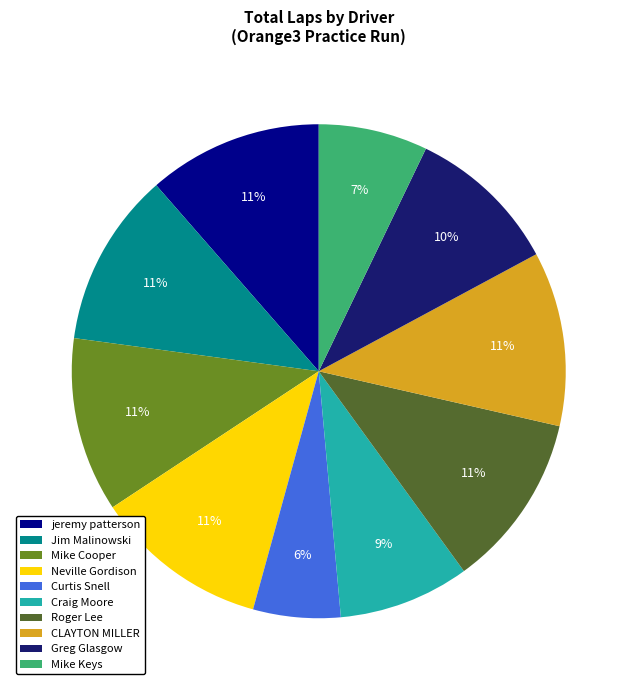

Which category has the smallest portion of the pie?

Curtis Snell